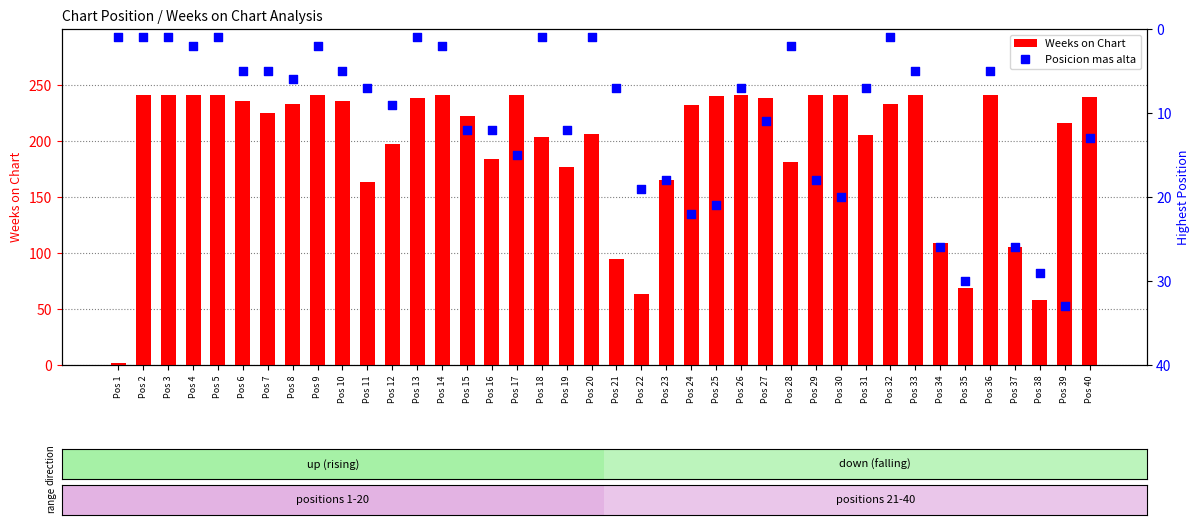

Which series reaches the minimum Y coordinate?

Posicion mas alta